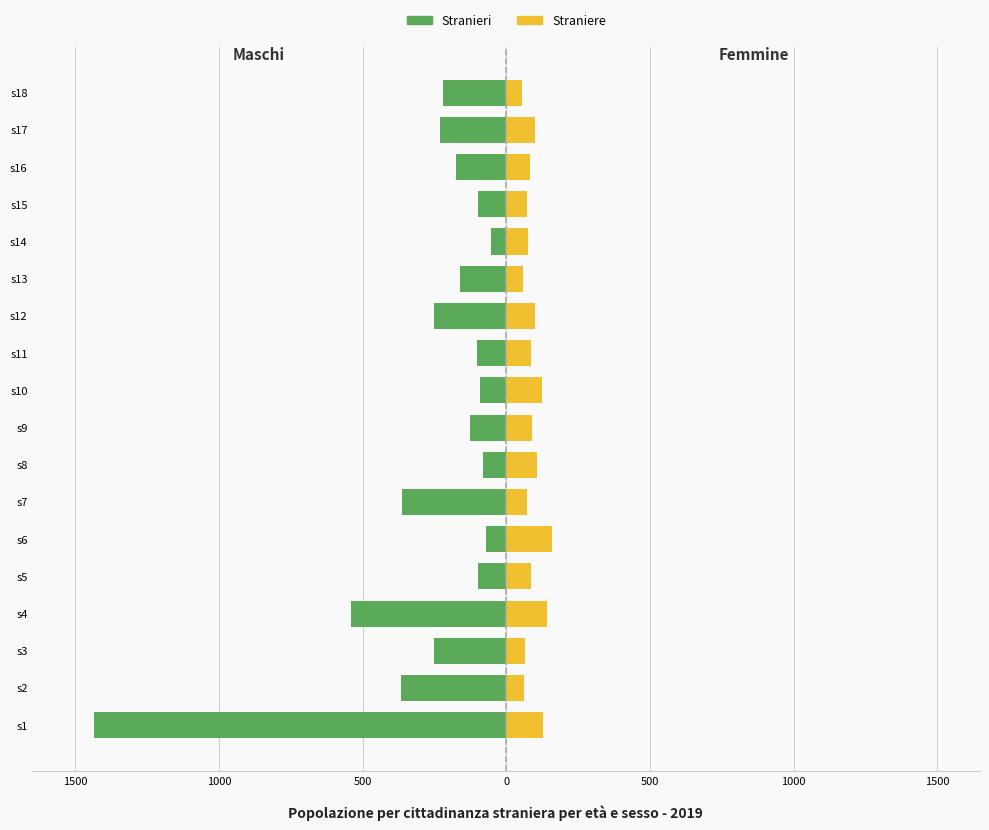

How many data points does each series have?

18